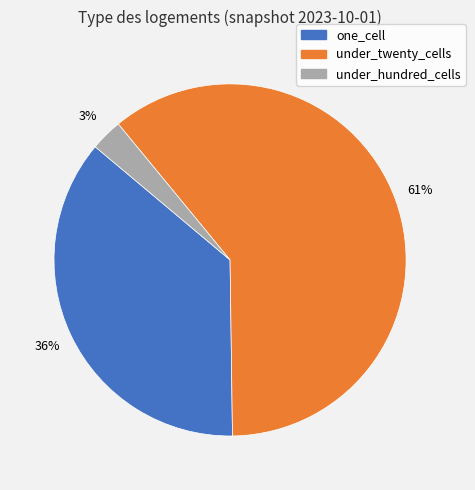

To the nearest percent, what is the average slice percentage?

33%